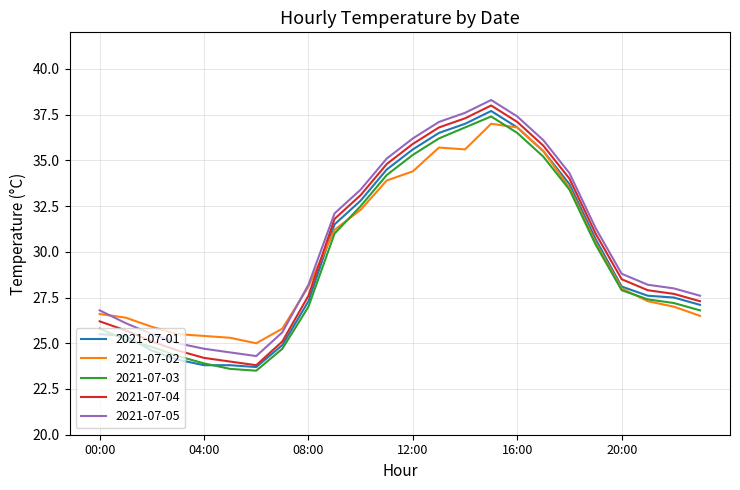

After their last crossing, which series has the higher values: 2021-07-02 or 2021-07-04?

2021-07-04